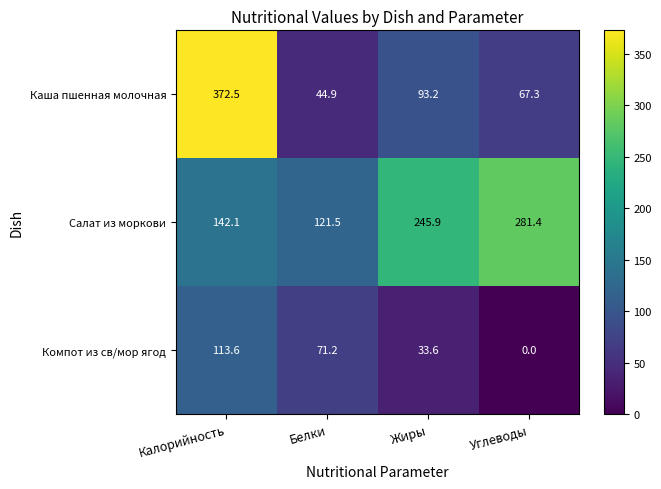

Reading left to right, transcribe all the data shown in this chart.

Каша пшенная молочная: 372.5	44.9	93.2	67.3
Салат из моркови: 142.1	121.5	245.9	281.4
Компот из св/мор ягод: 113.6	71.2	33.6	0.0